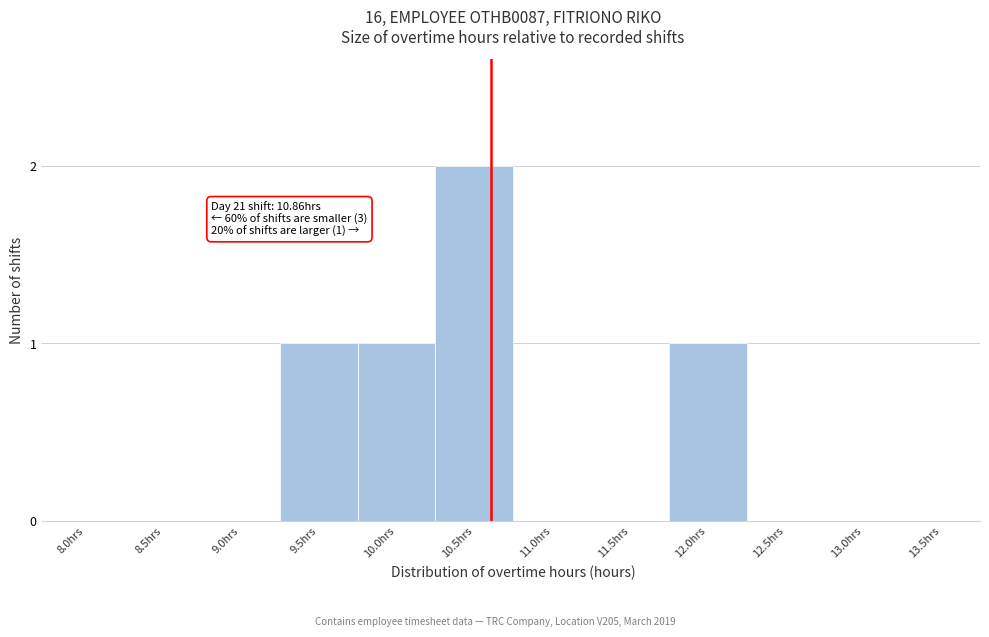

Reading left to right, what are all the values shown in this chart?

8.0hrs=0	8.5hrs=0	9.0hrs=0	9.5hrs=1	10.0hrs=1	10.5hrs=2	11.0hrs=0	11.5hrs=0	12.0hrs=1	12.5hrs=0	13.0hrs=0	13.5hrs=0